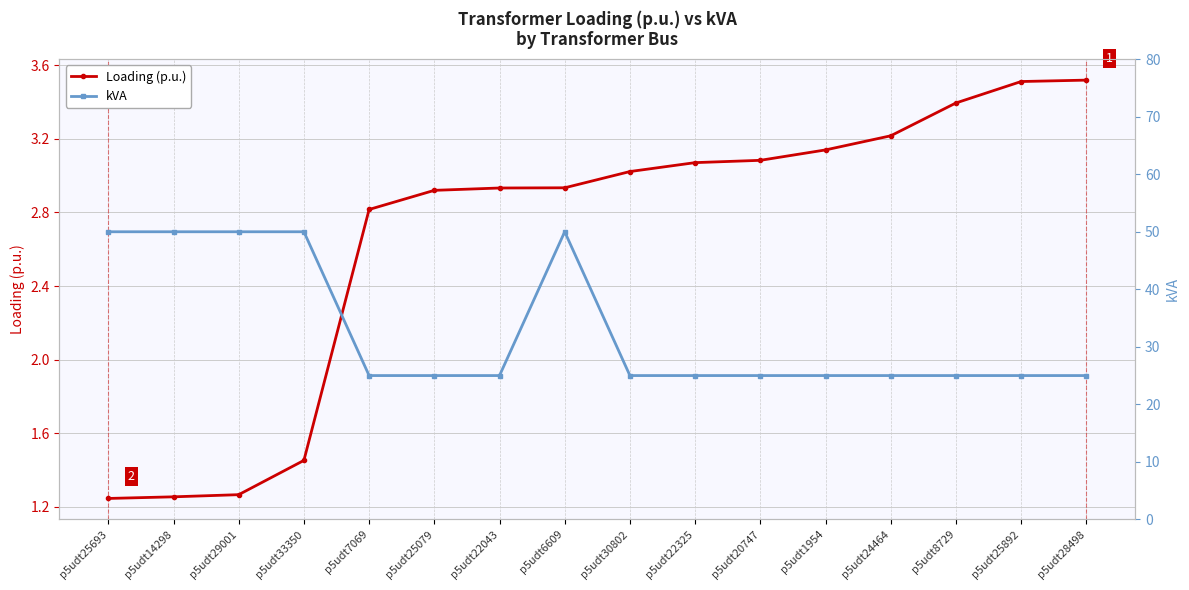

Is the value of kVA at p5udt30802 greater than the value of Loading (p.u.) at p5udt14298?

Yes